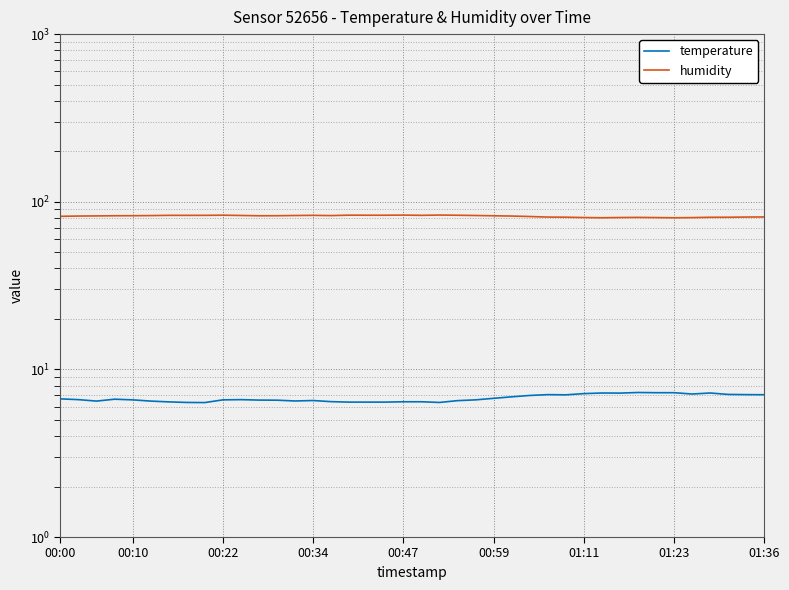

List the series in order of their peak value, highest first.

humidity, temperature